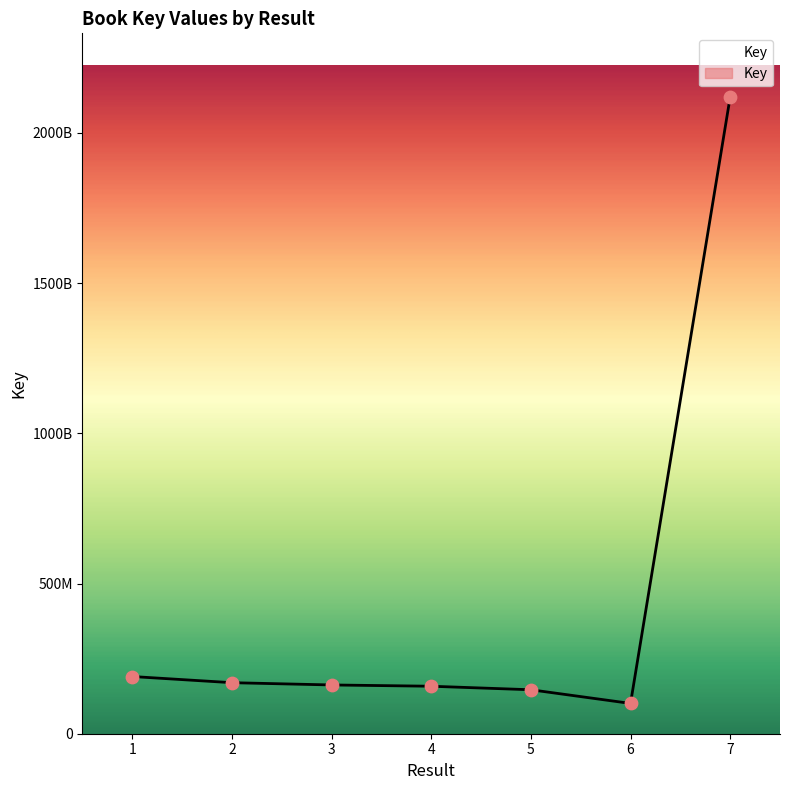

Which has a higher value, 5 or 6?

5